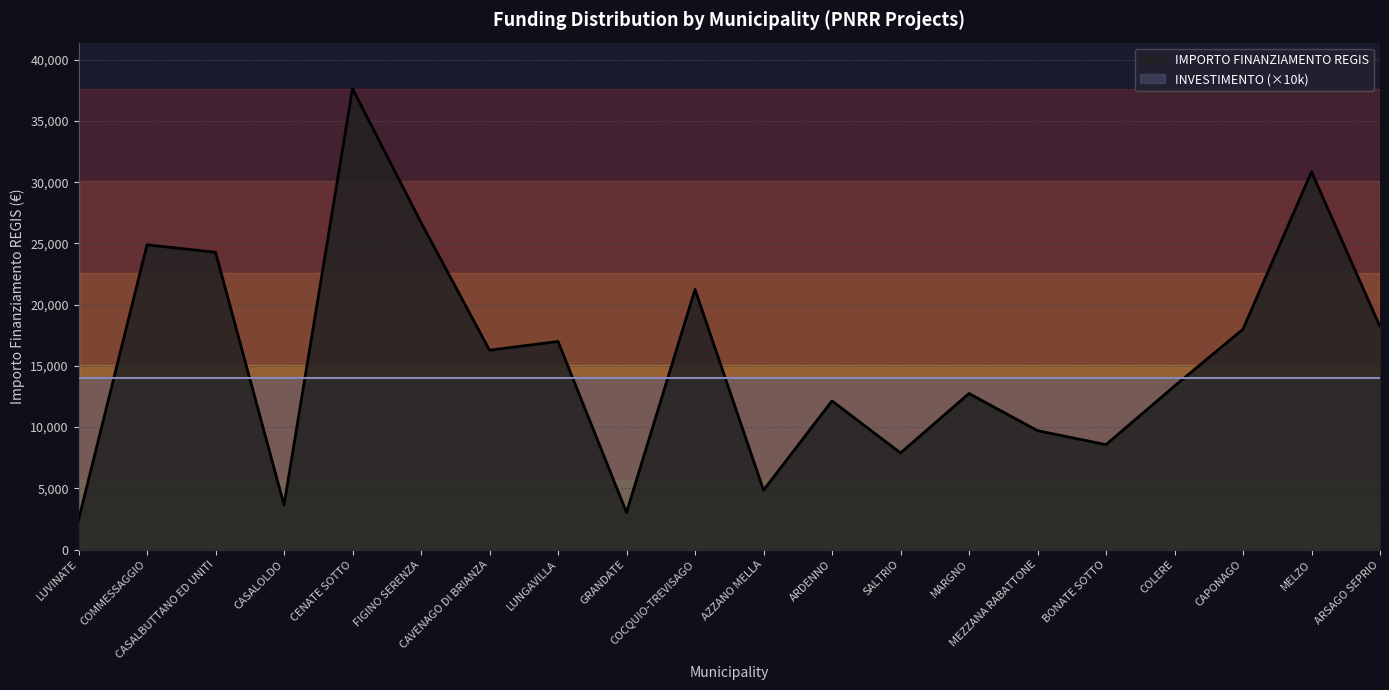

Which category has the lowest value across all series?

LUVINATE